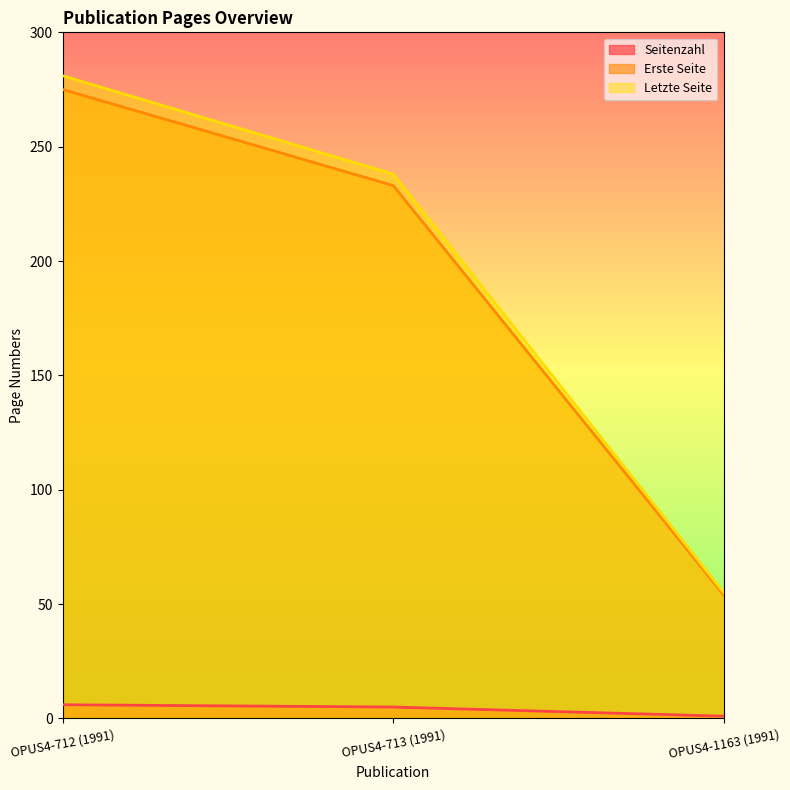

The value of Erste Seite at OPUS4-1163 (1991) is 17. True or false?

False